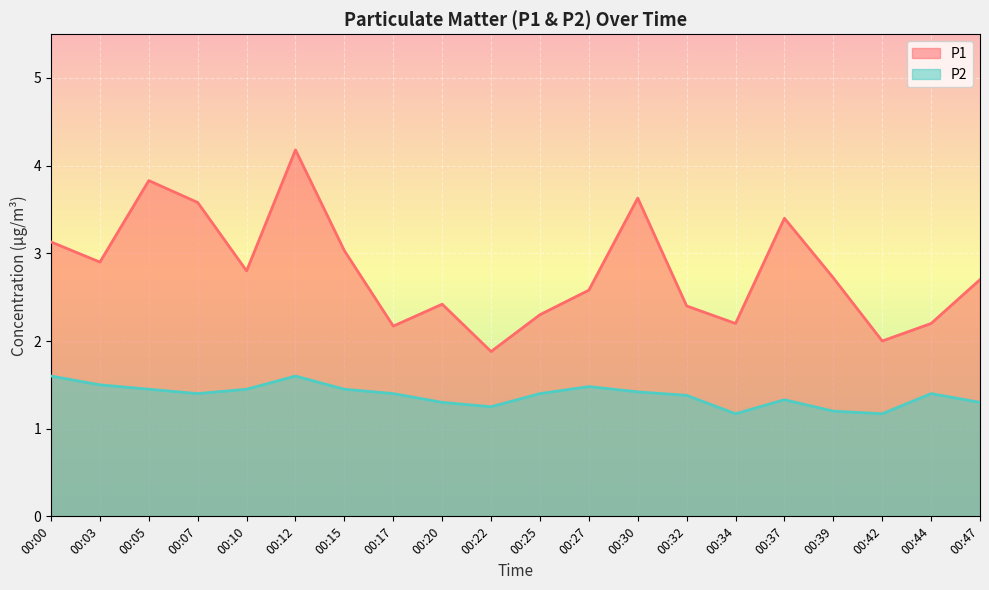

Reading right to left, what are all the values shown in this chart?

P1: 2.7	2.2	2.0	2.7	3.4	2.2	2.4	3.6	2.6	2.3	1.9	2.4	2.2	3.0	4.2	2.8	3.6	3.8	2.9	3.1
P2: 1.3	1.4	1.2	1.2	1.3	1.2	1.4	1.4	1.5	1.4	1.2	1.3	1.4	1.4	1.6	1.4	1.4	1.4	1.5	1.6